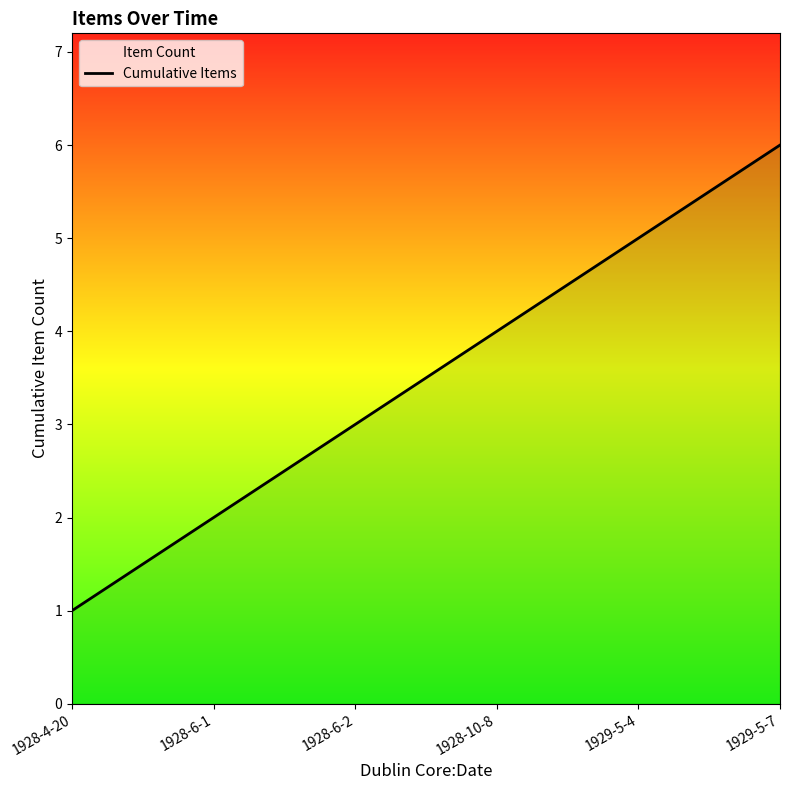

Which category has the highest value across all series?

1929-5-7